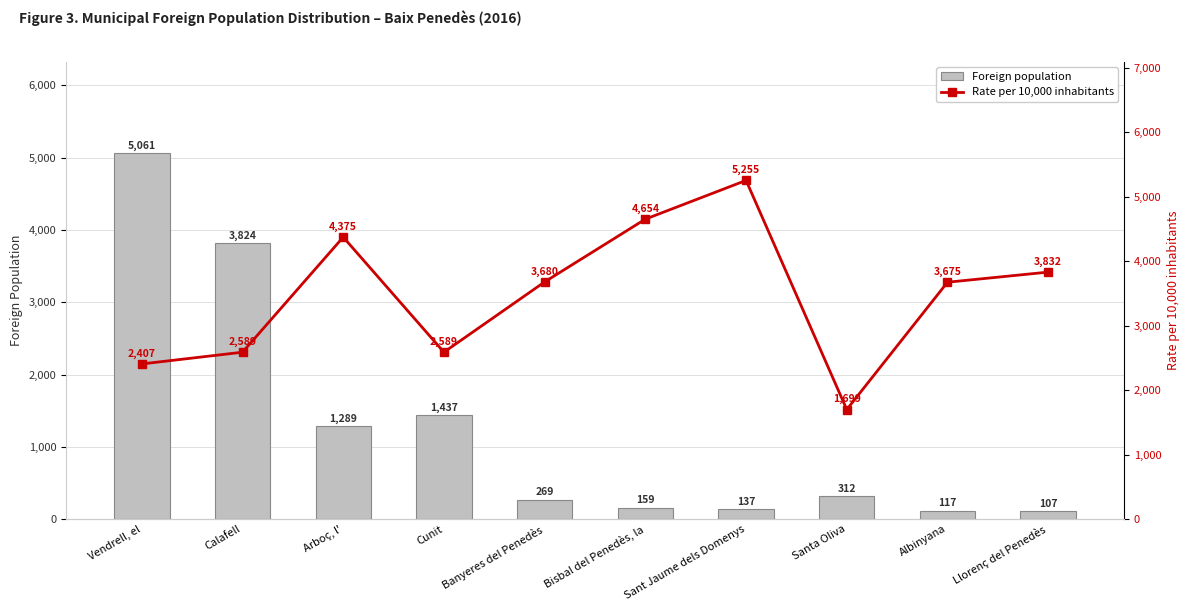

Which series has the widest spread of values?

Foreign population